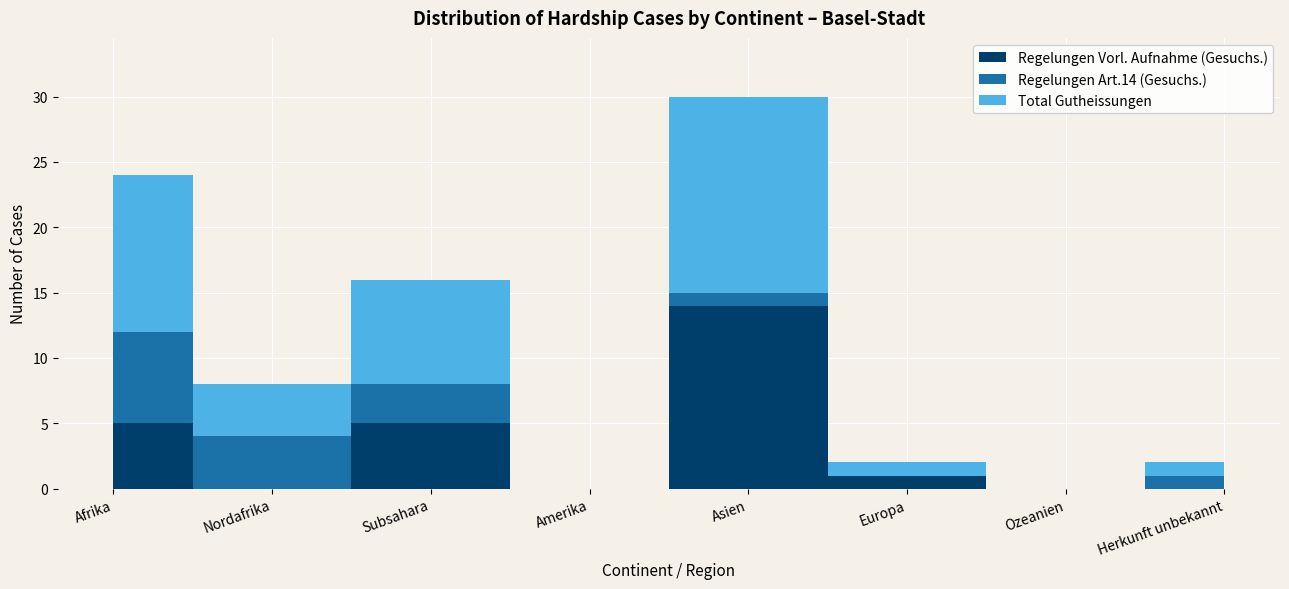

Reading right to left, list all the values displayed in this chart.

Regelungen Vorl. Aufnahme (Gesuchs.): Herkunft unbekannt=0	Ozeanien=0	Europa=1	Asien=14	Amerika=0	Subsahara=5	Nordafrika=0	Afrika=5
Regelungen Art.14 (Gesuchs.): Herkunft unbekannt=1	Ozeanien=0	Europa=0	Asien=1	Amerika=0	Subsahara=3	Nordafrika=4	Afrika=7
Total Gutheissungen: Herkunft unbekannt=1	Ozeanien=0	Europa=1	Asien=15	Amerika=0	Subsahara=8	Nordafrika=4	Afrika=12